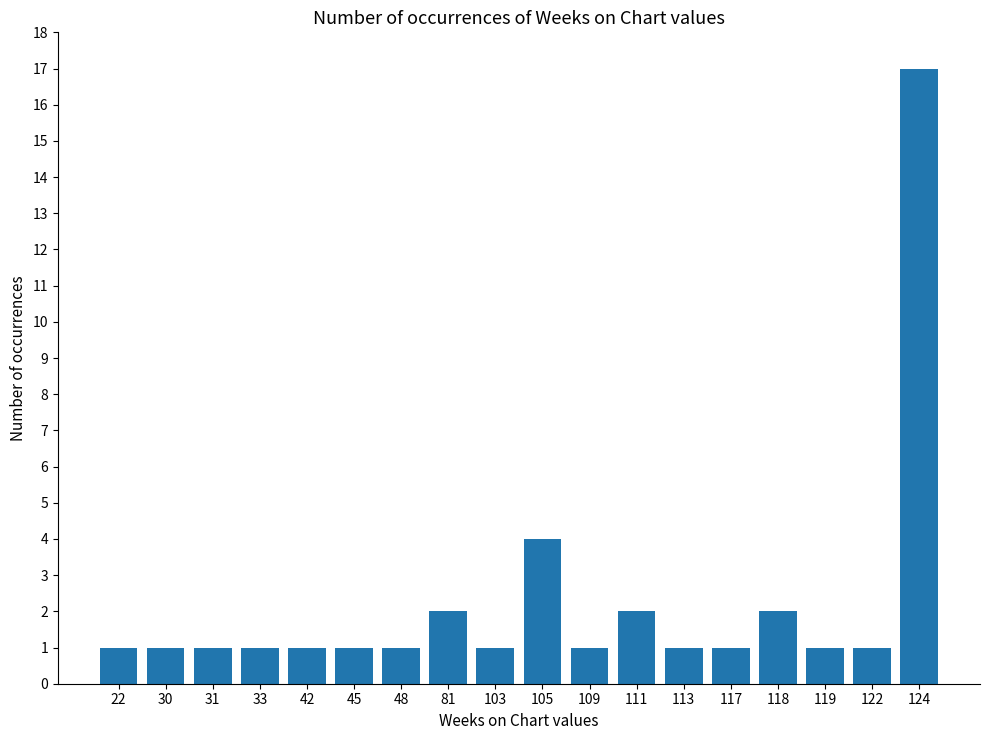

Are the bars grouped side by side (vs. stacked)?

No